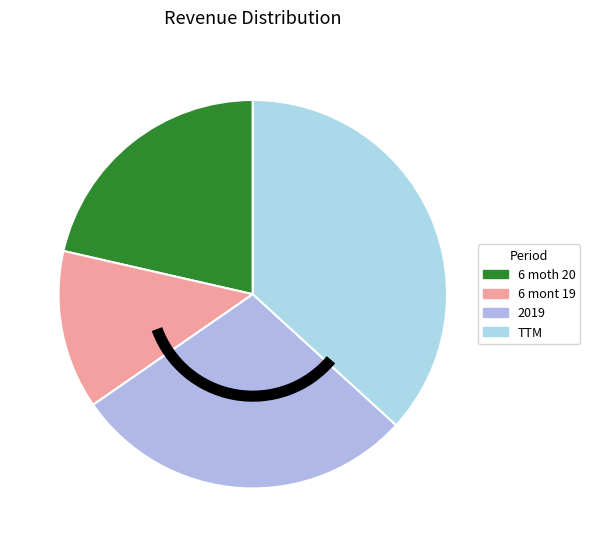

How many segments does this pie chart have?

4